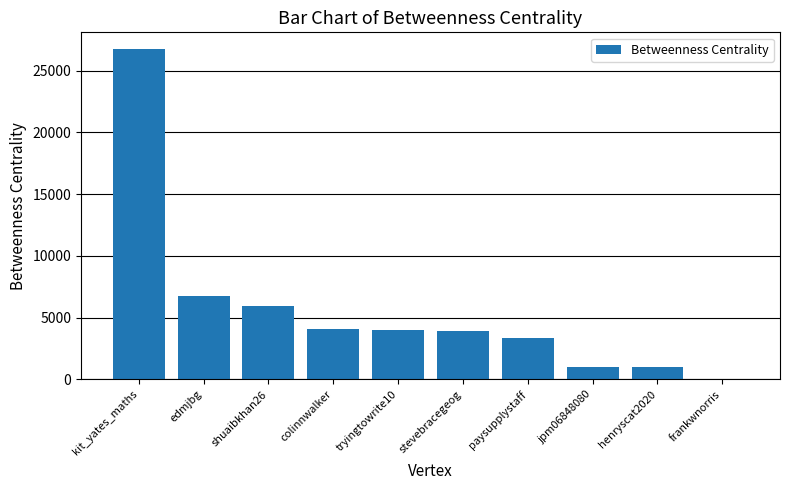

What is the greatest value displayed?

26763.3